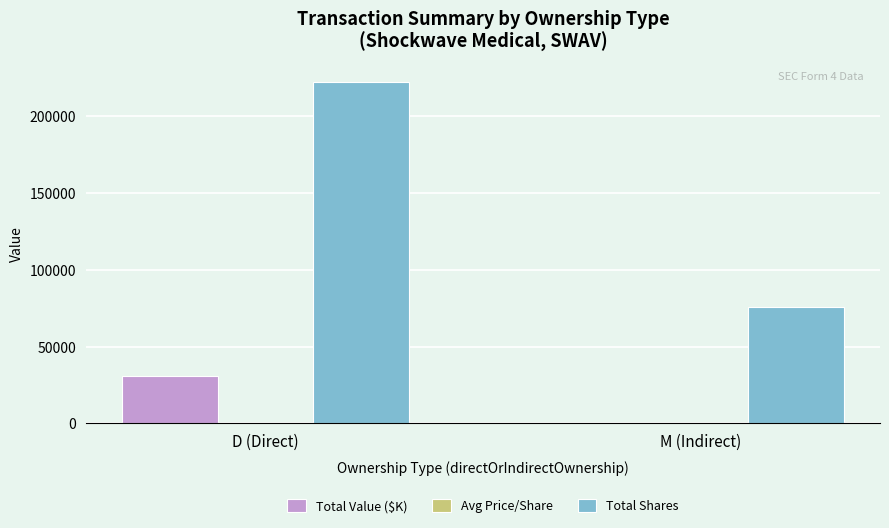

How many data points does each series have?

2